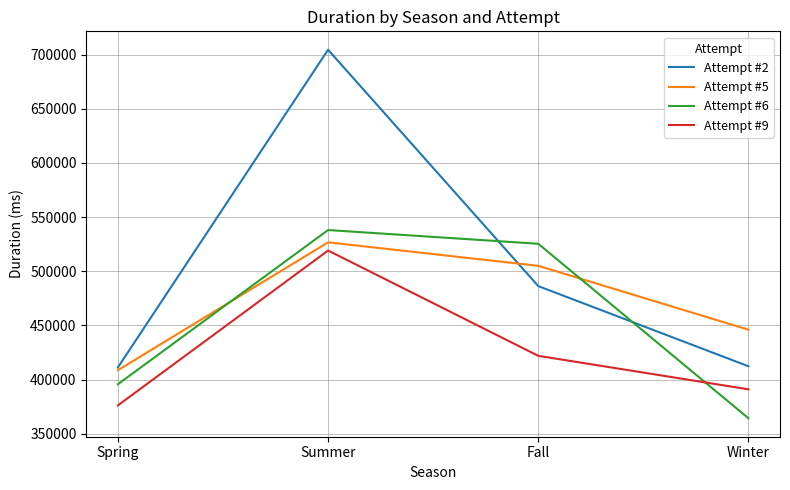

What is the difference between the Attempt #6 values at Summer and Winter?

173874